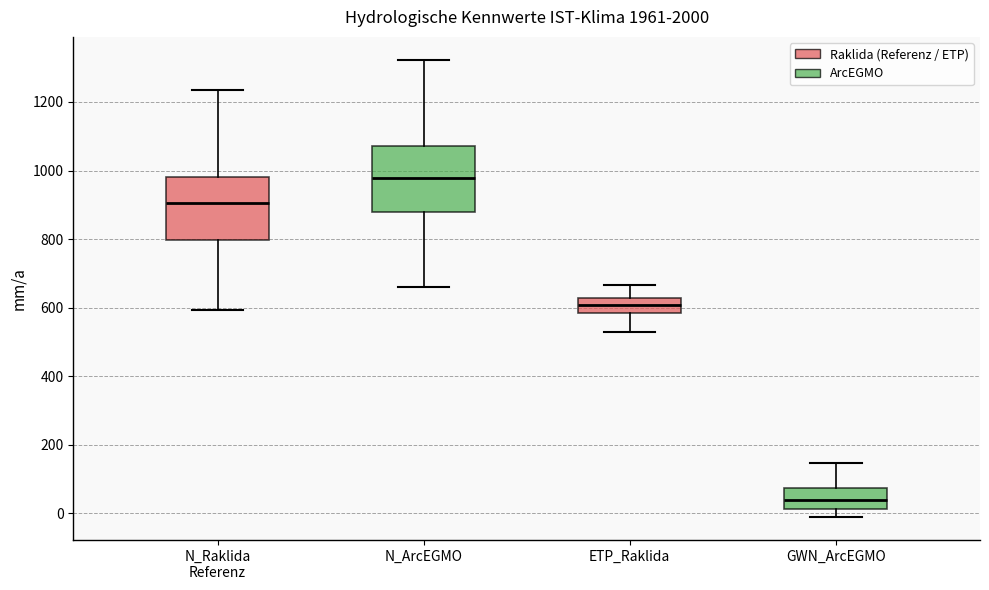

Reading left to right, read every box against the y-axis: the position of its median line, the range the box covers, and the ends of its whiskers. The values are not printed on the chart, so give them approximately, as read against the axis.

N_Raklida Referenz: median 900, box 800 to 980, whiskers 600 to 1240
N_ArcEGMO: median 980, box 880 to 1080, whiskers 660 to 1320
ETP_Raklida: median 600, box 580 to 620, whiskers 520 to 660
GWN_ArcEGMO: median 40, box 20 to 80, whiskers -20 to 140